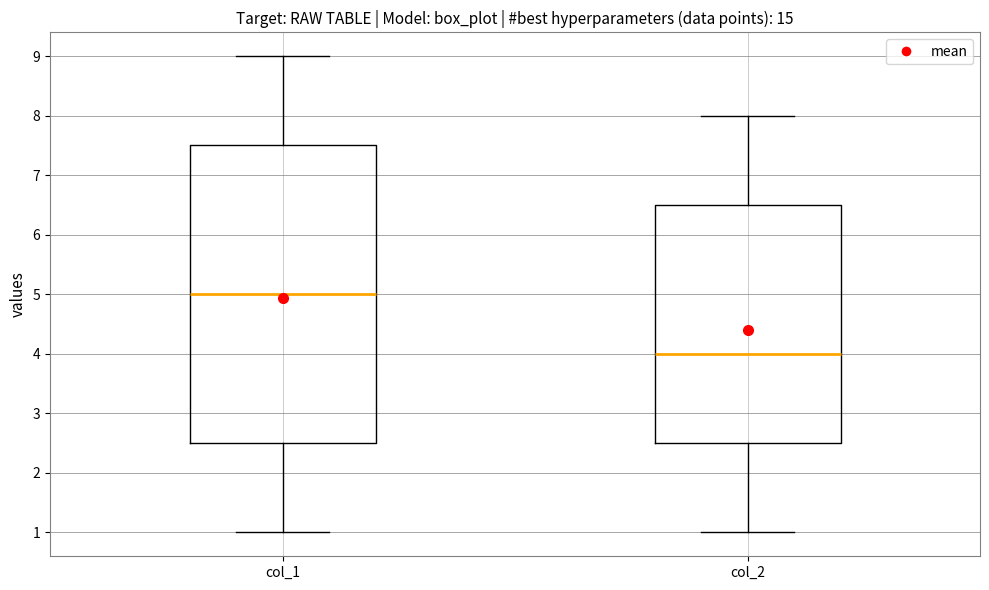

Reading left to right, read every box against the y-axis: the position of its median line, the range the box covers, and the ends of its whiskers. The values are not printed on the chart, so give them approximately, as read against the axis.

col_1: median 5.0, box 2.5 to 7.5, whiskers 1.0 to 9.0
col_2: median 4.0, box 2.5 to 6.5, whiskers 1.0 to 8.0